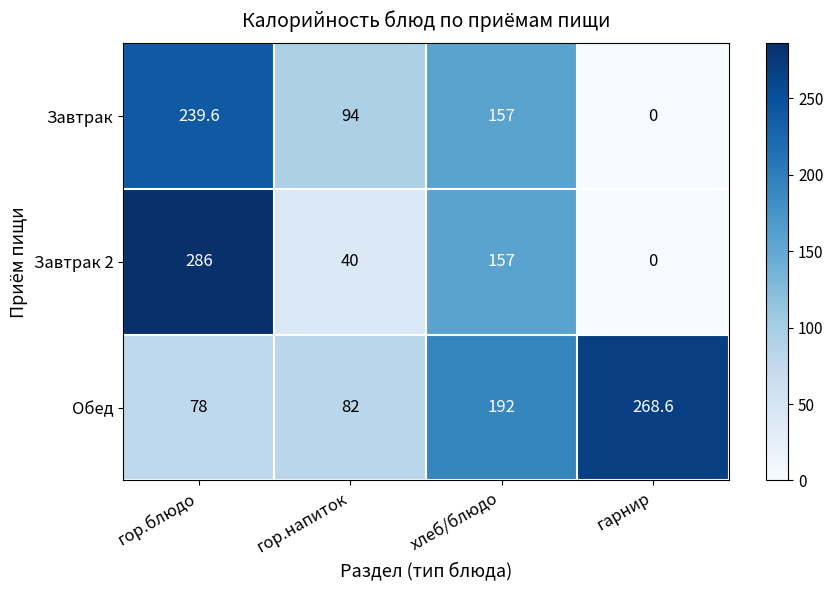

What is the greatest value displayed?

286.0